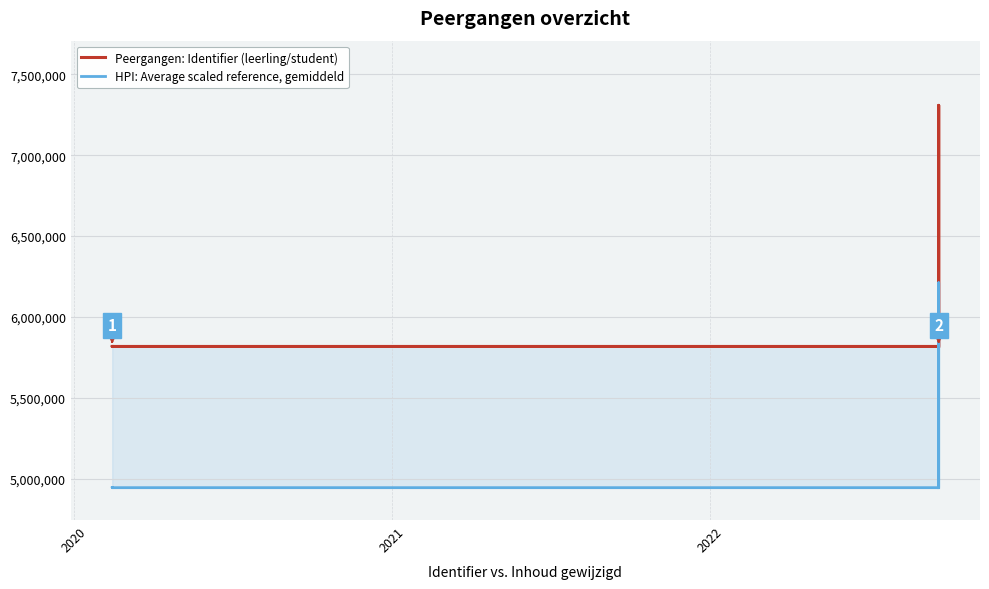

How many lines are shown in the chart?

2